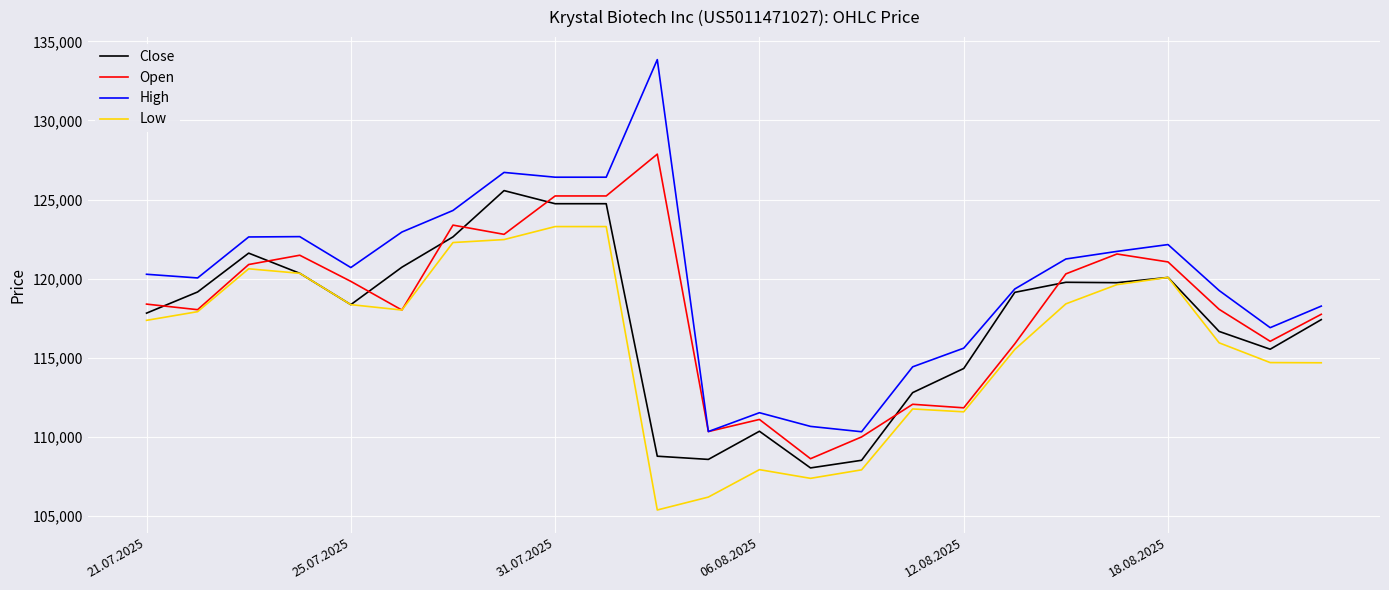

Which series has the largest range (max minus min)?

High